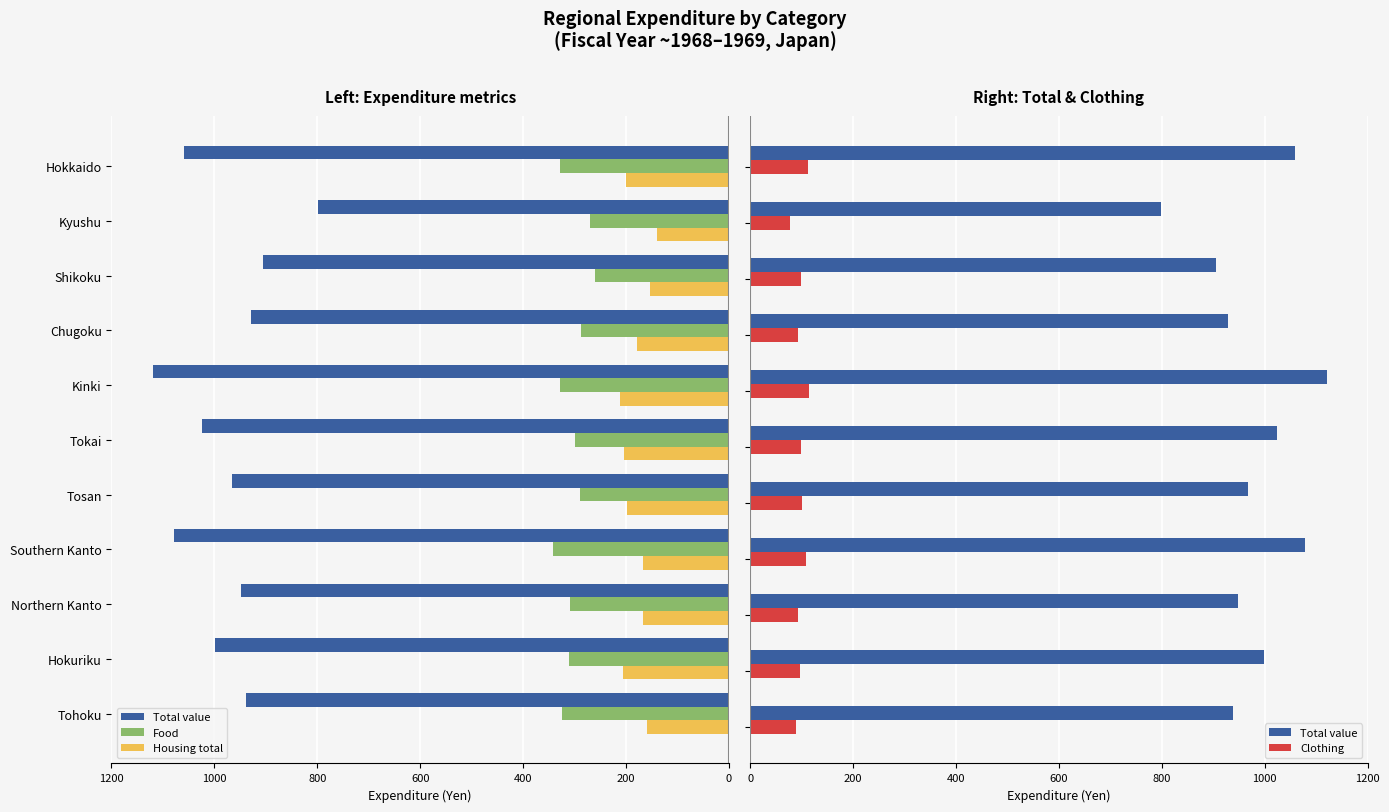

What is the value of the Total value bar at the 5th from the left?

966.7